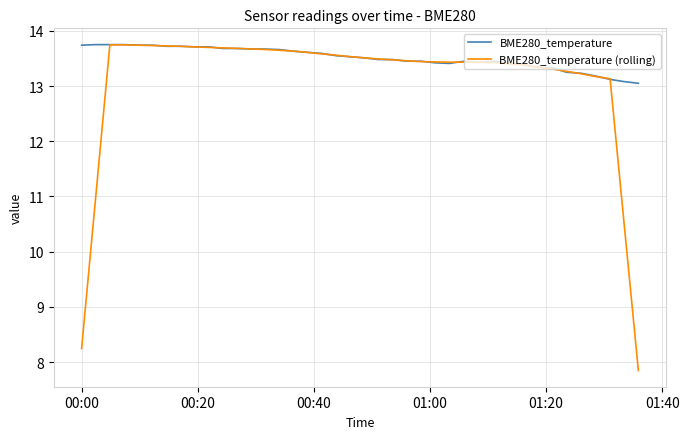

Which series has the widest spread of values?

BME280_temperature (rolling)